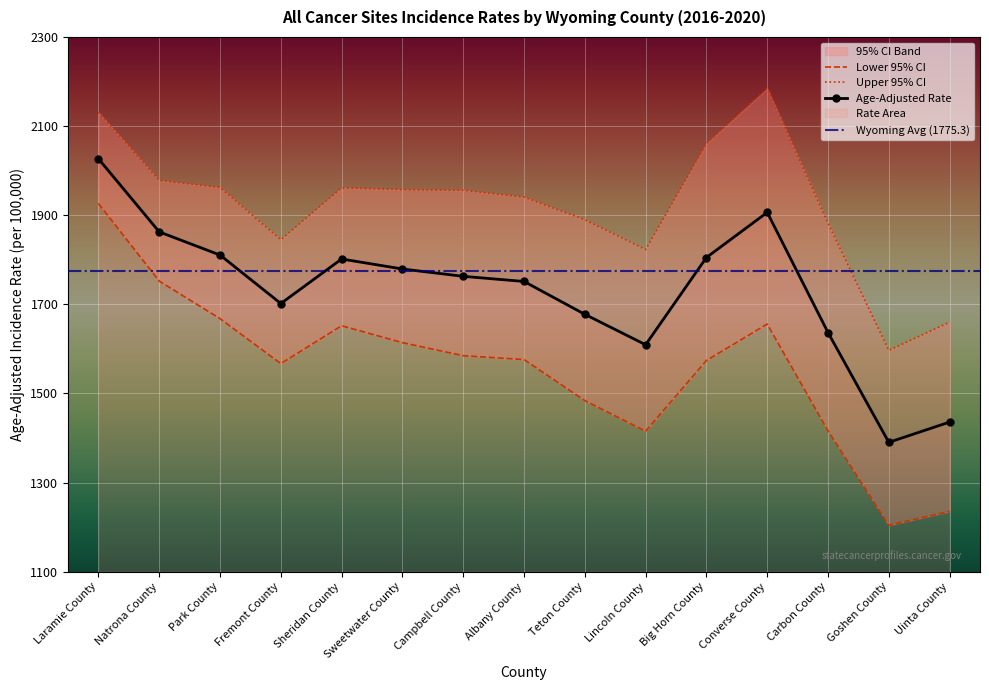

Which category has the lowest value in the Lower 95% CI series?

Goshen County